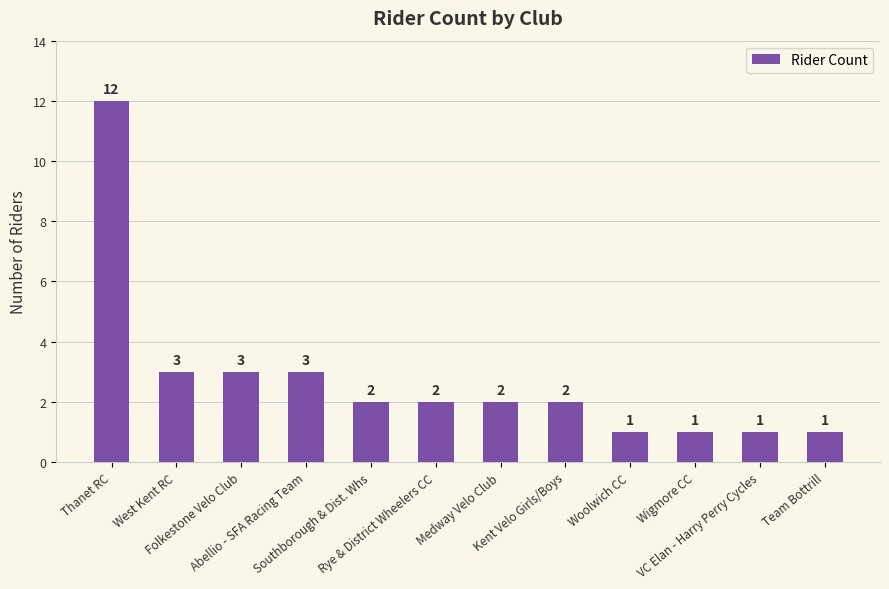

Reading left to right, transcribe all the data shown in this chart.

12	3	3	3	2	2	2	2	1	1	1	1